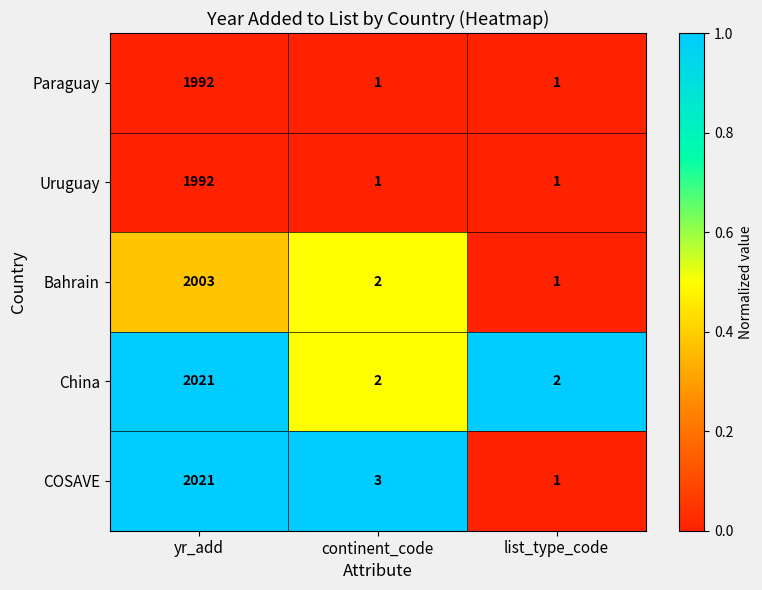

What is the total value across all series at list_type_code?

6